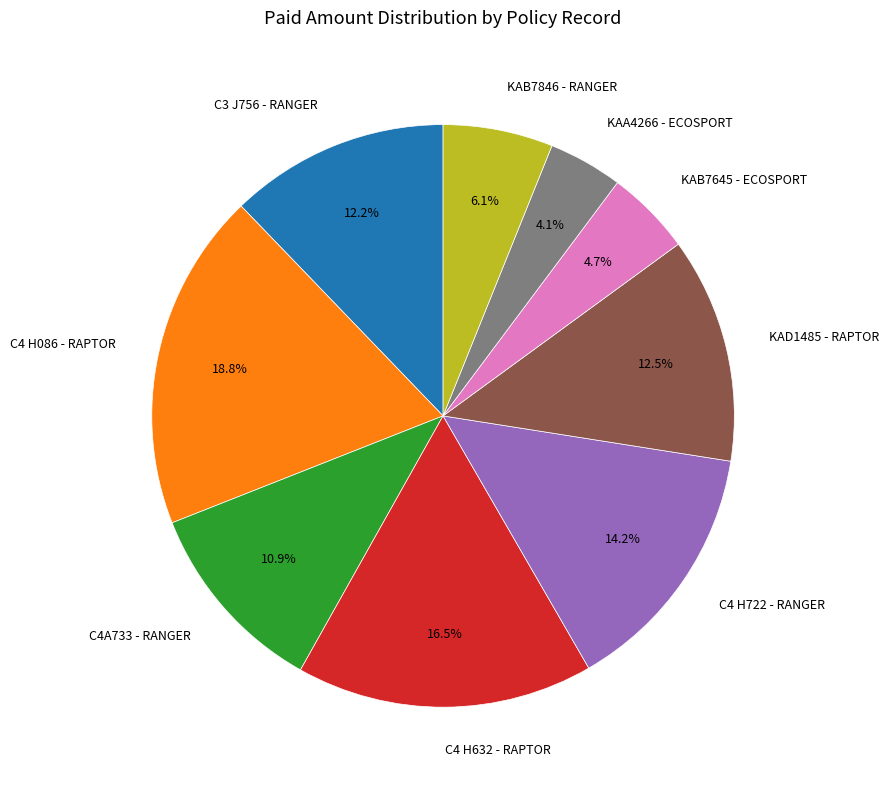

Count the number of slices in the pie.

9